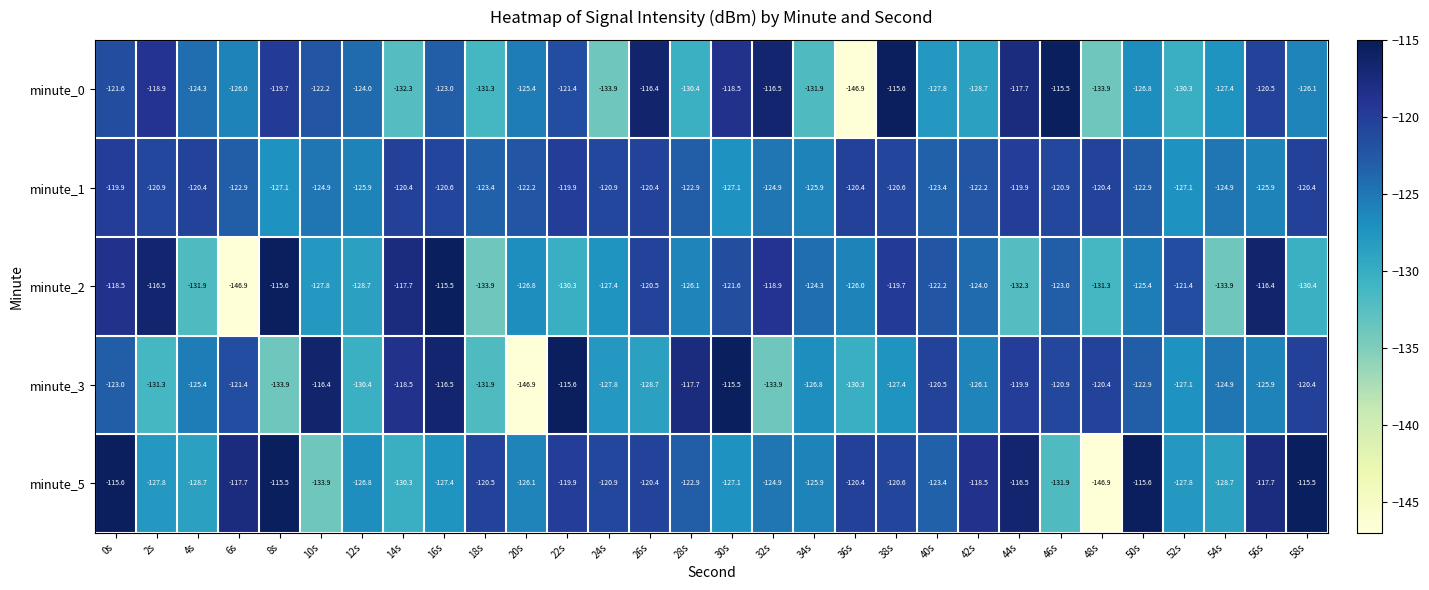

Between 16s and 48s, which series saw the biggest shift?

minute_5